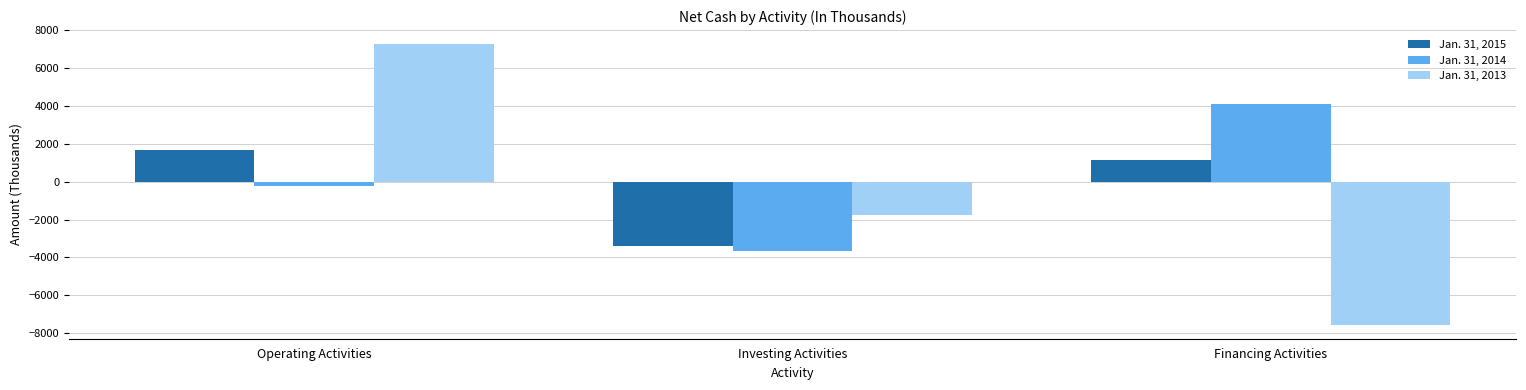

What is the approximate value of Jan. 31, 2014 at Financing Activities, to the nearest 10?

4080